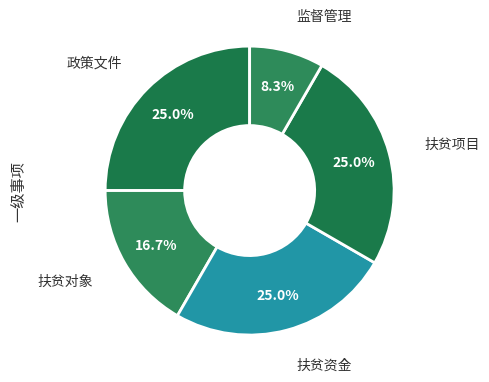

Is there any slice that represents more than half of the pie?

No